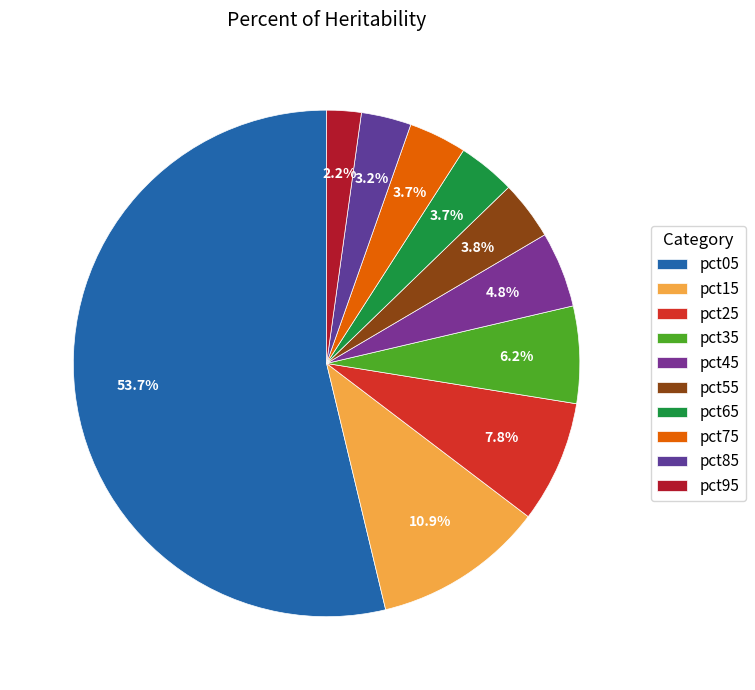

True or false: pct25 accounts for 8% of the total.

True